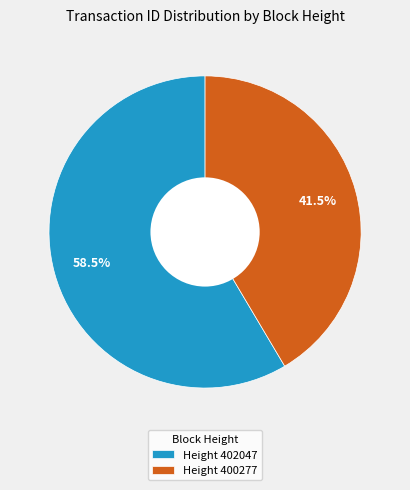

Do Height 400277 and Height 402047 together represent more than half of the pie?

Yes